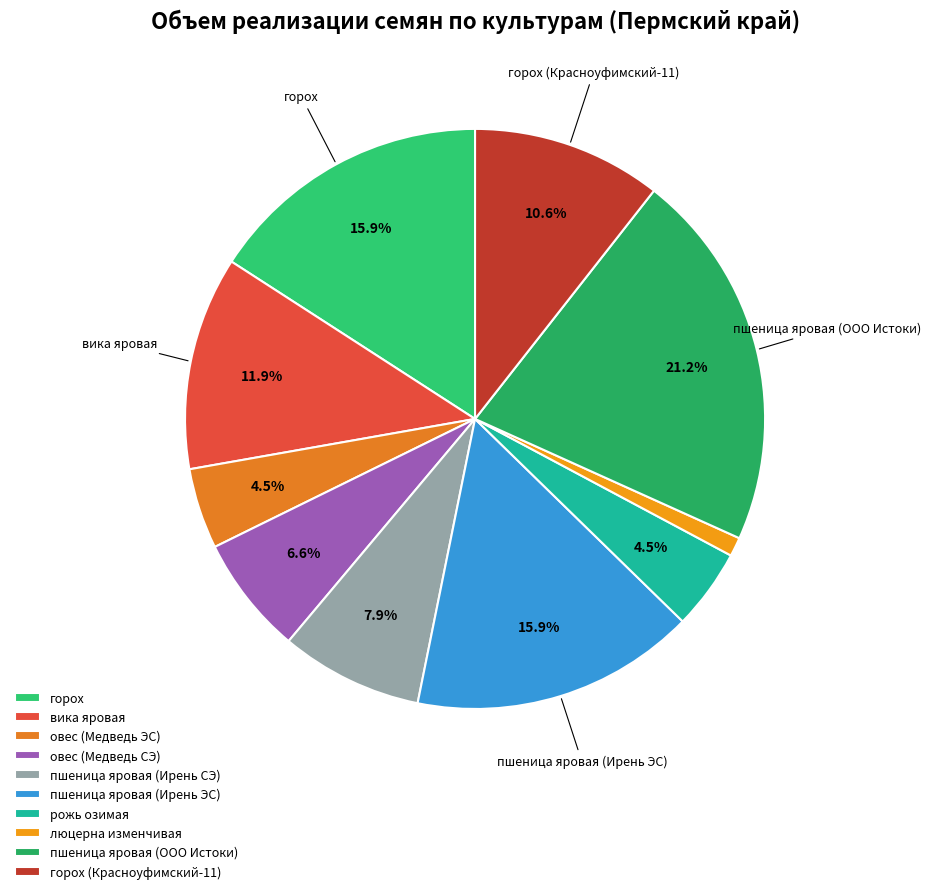

Does any single category account for the majority?

No